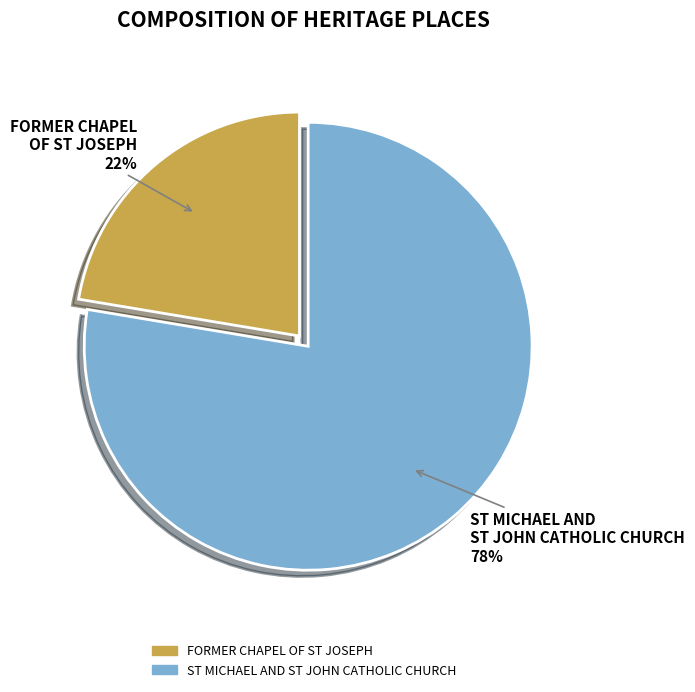

Combined, do FORMER CHAPEL OF ST JOSEPH and ST MICHAEL AND ST JOHN CATHOLIC CHURCH account for over 50%?

Yes